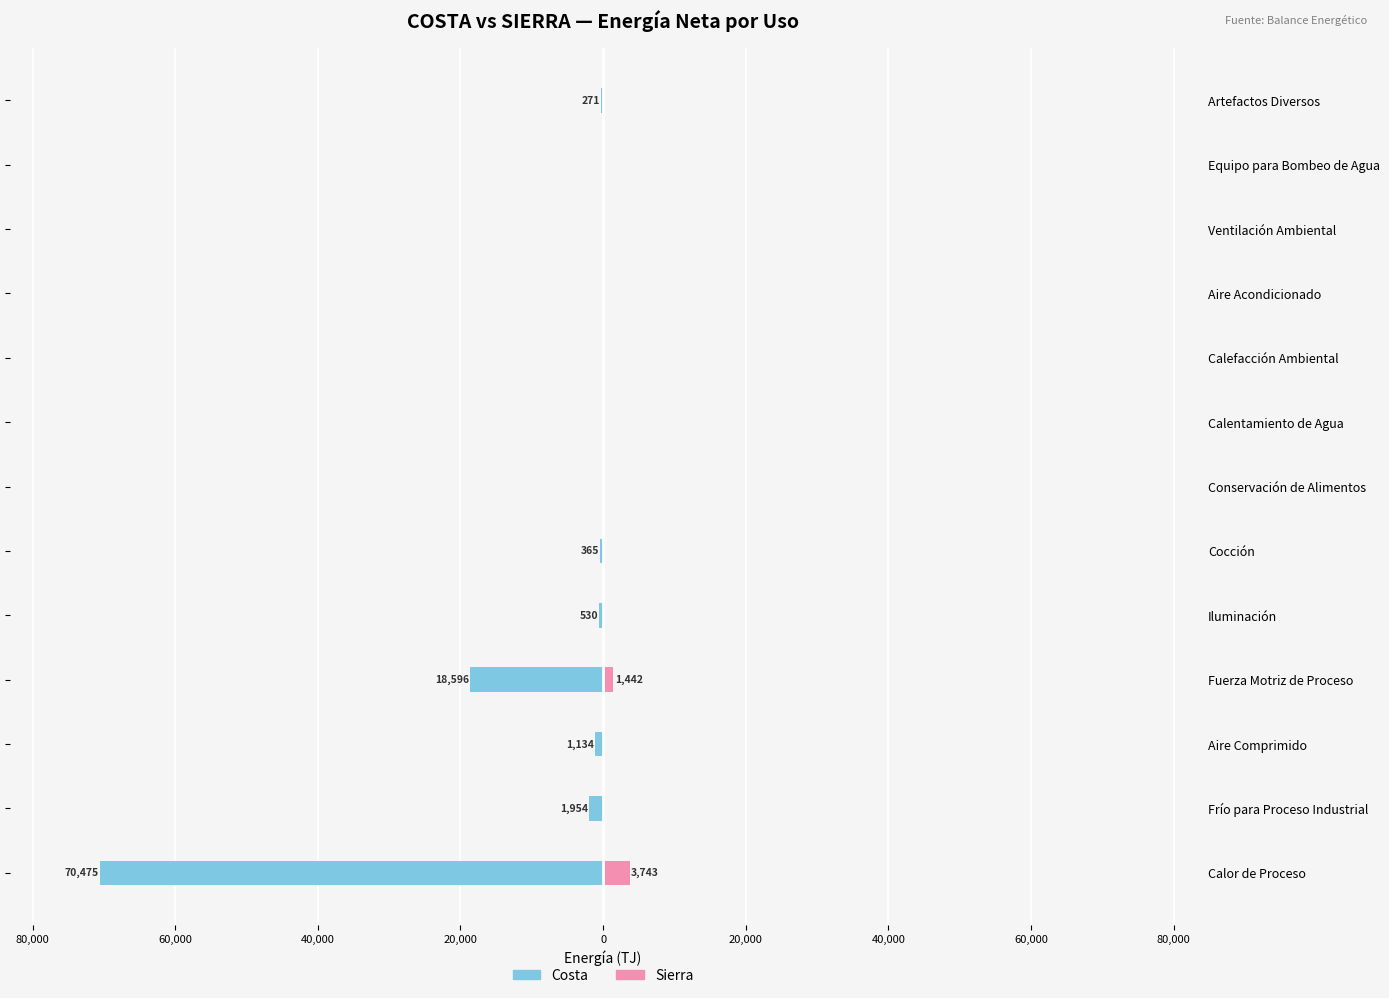

The value of COSTA (Energía Neta) at Calor de Proceso is -19994.4. True or false?

False